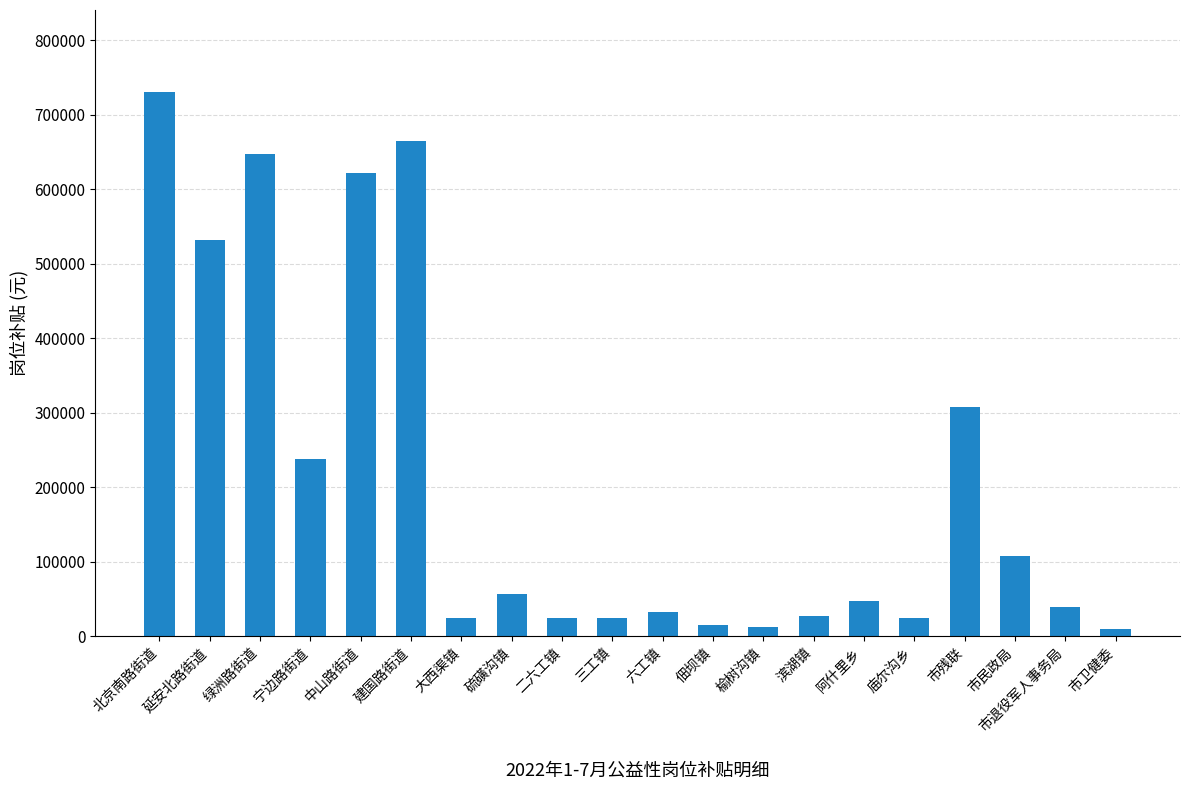

What is the difference between the maximum and minimum values?

720800